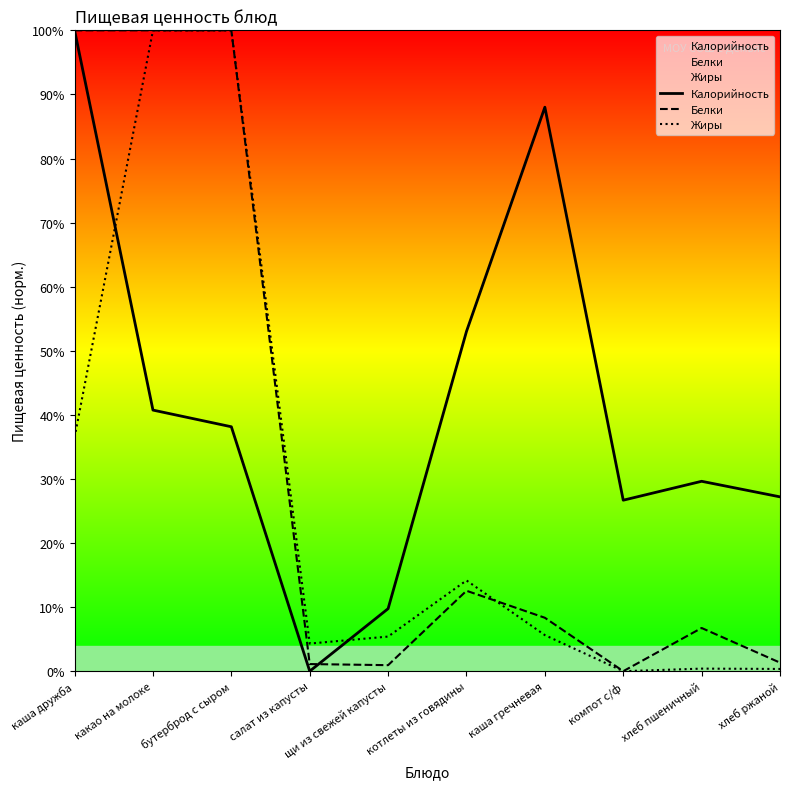

How many data points does each series have?

10